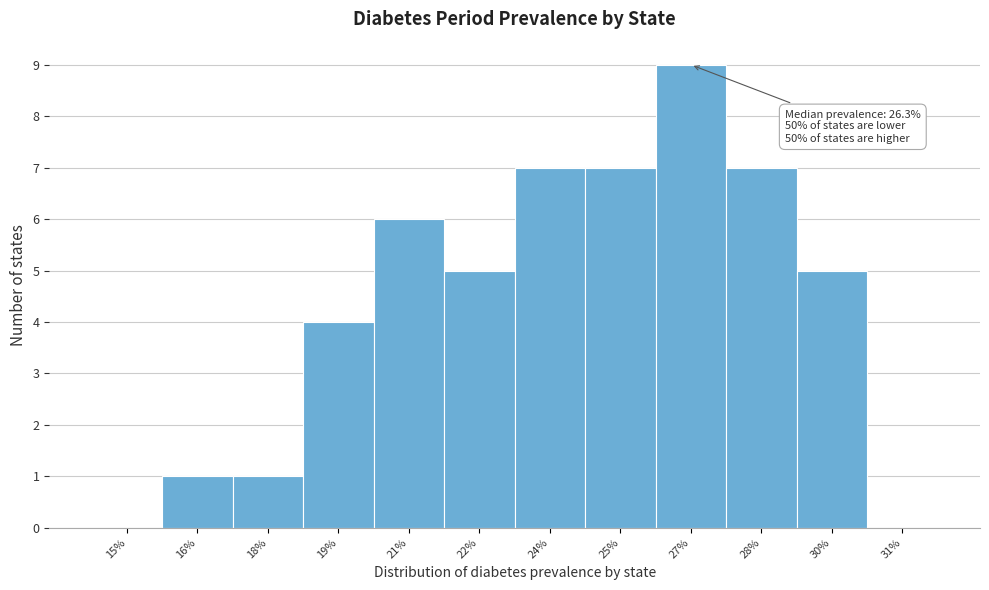

Reading right to left, transcribe all the data shown in this chart.

31%=0	30%=5	28%=7	27%=9	25%=7	24%=7	22%=5	21%=6	19%=4	18%=1	16%=1	15%=0